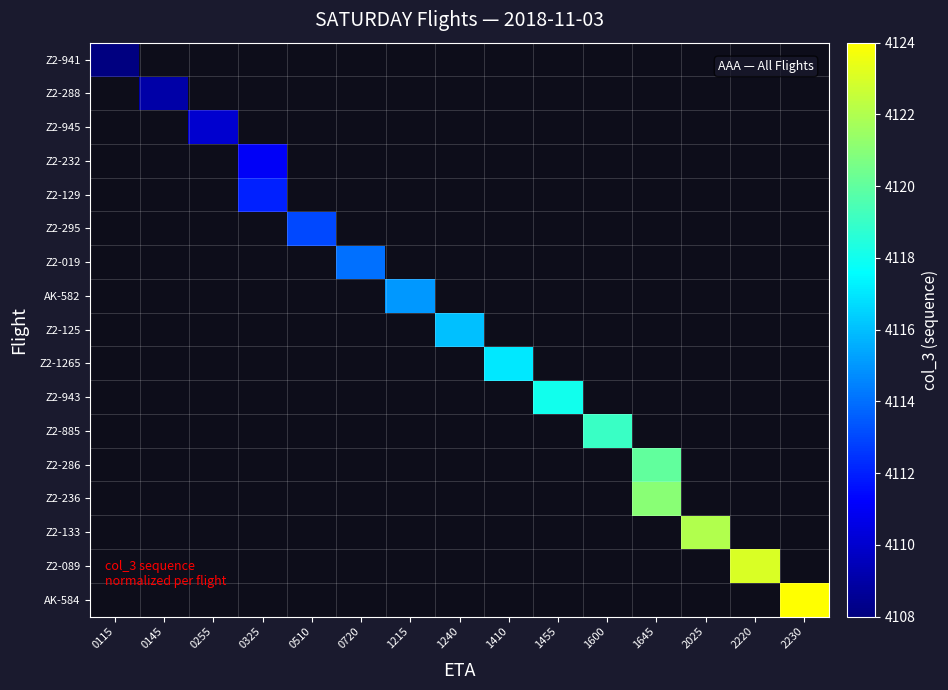

Which series has the largest range (max minus min)?

Z2-941